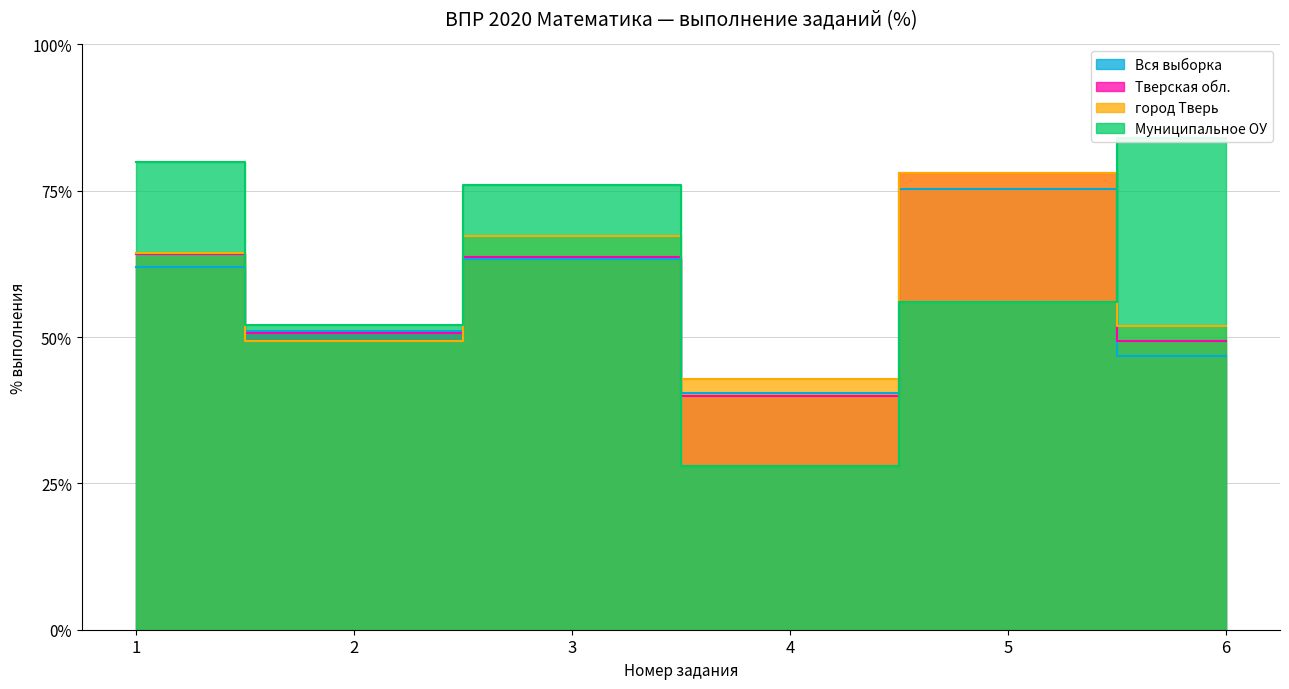

True or false: город Тверь has a value of 49.3 at 2.

True